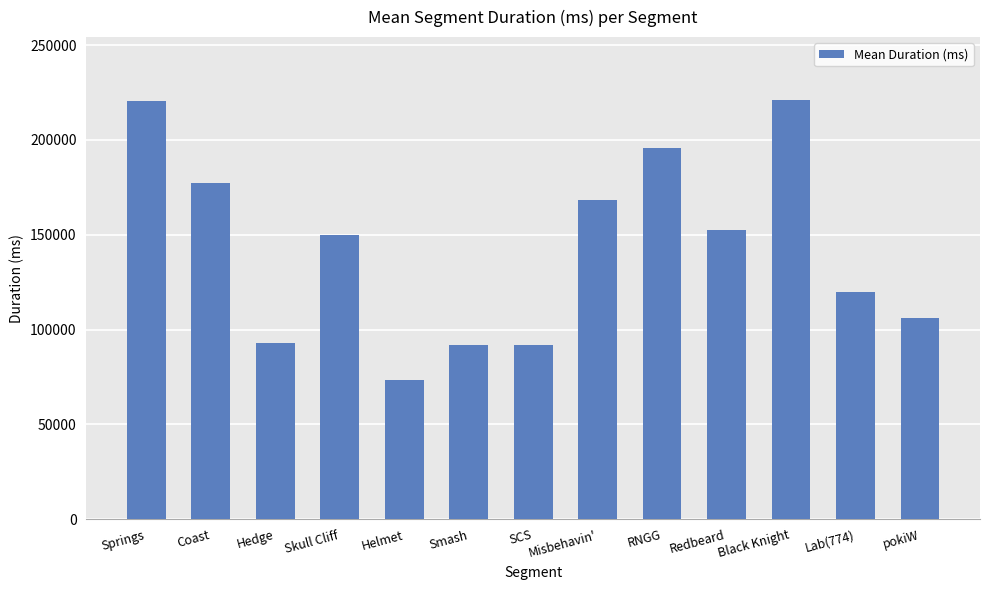

What is the change in value from Hedge to RNGG?

+102738